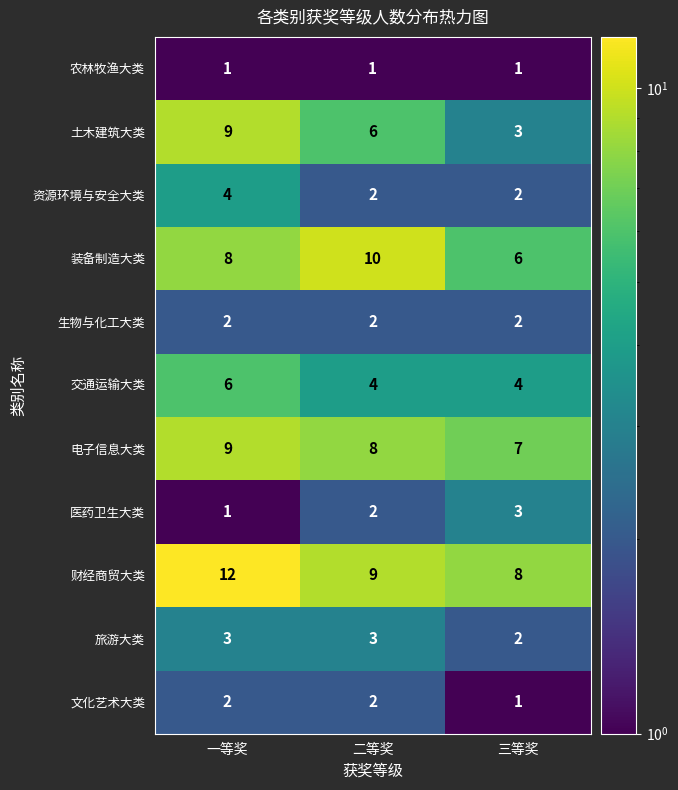

Is the value of 土木建筑大类 at 二等奖 greater than the value of 文化艺术大类 at 三等奖?

Yes